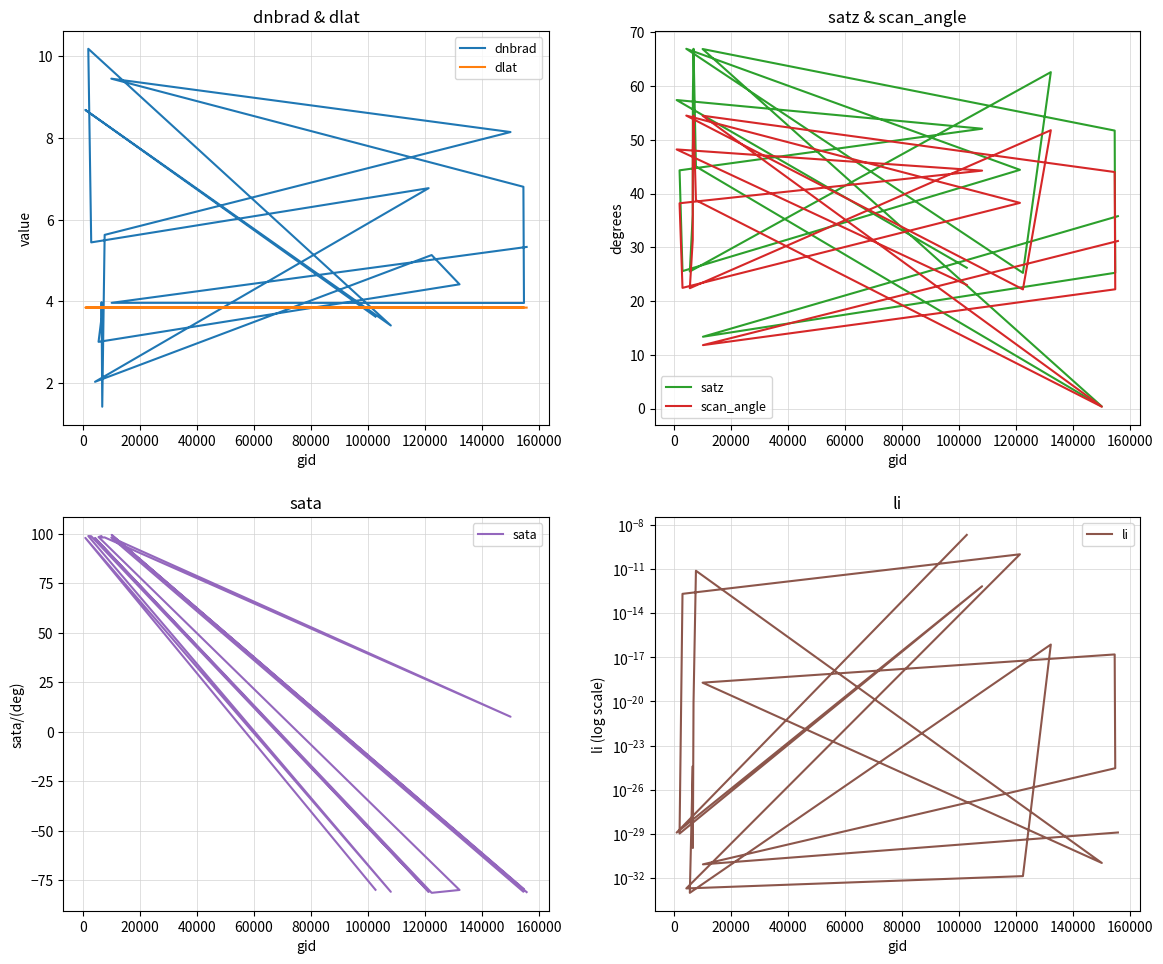

What is the value of the dnbrad point at the 11th from the left?

3.6